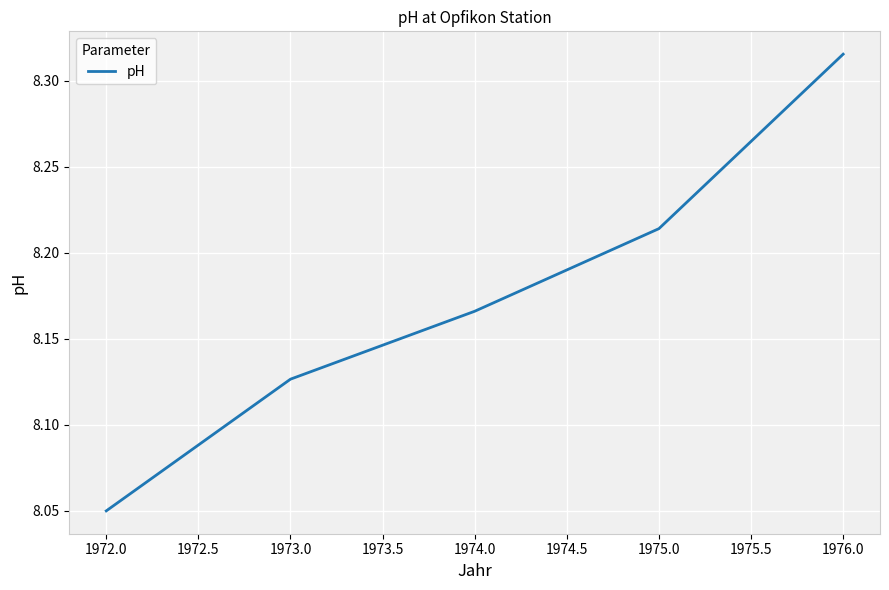

At which label is the value closest to 8?

1972.0